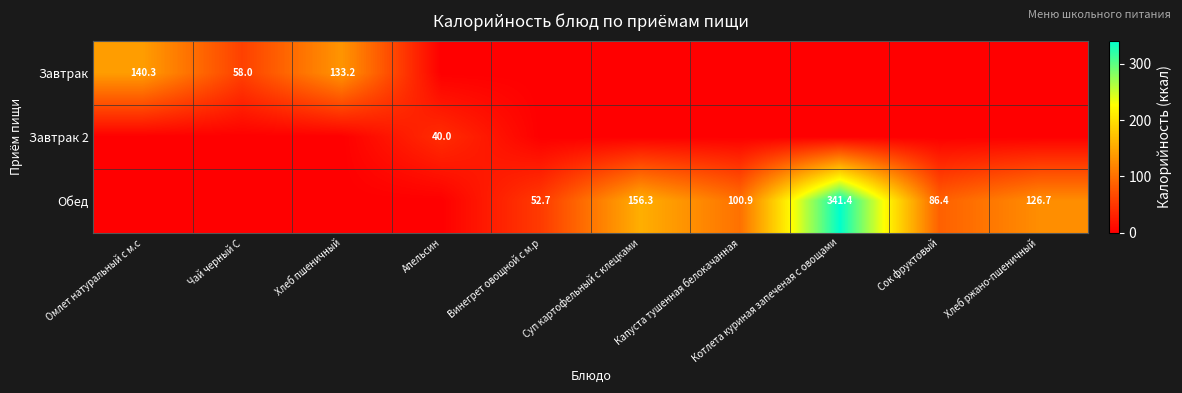

True or false: Завтрак has a value of 49.8 at Омлет натуральный с м.с.

False